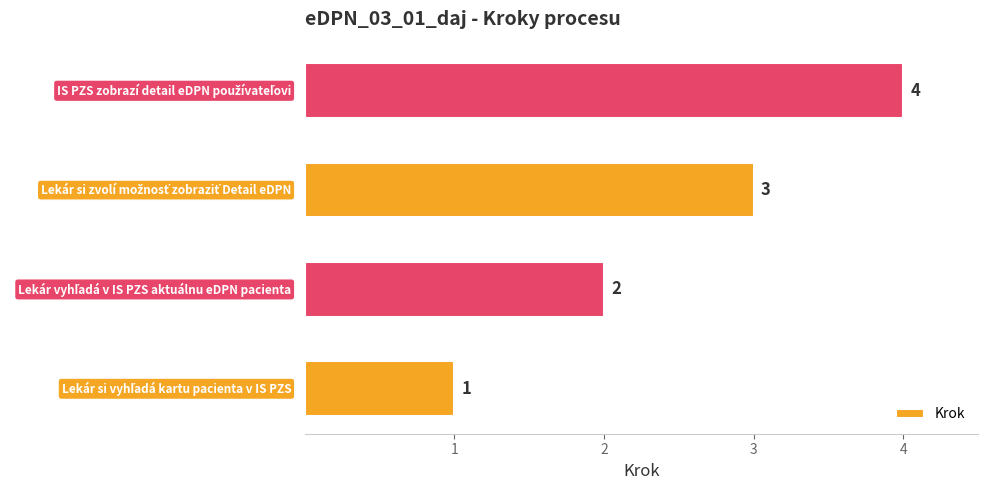

Does the chart contain any negative values?

No